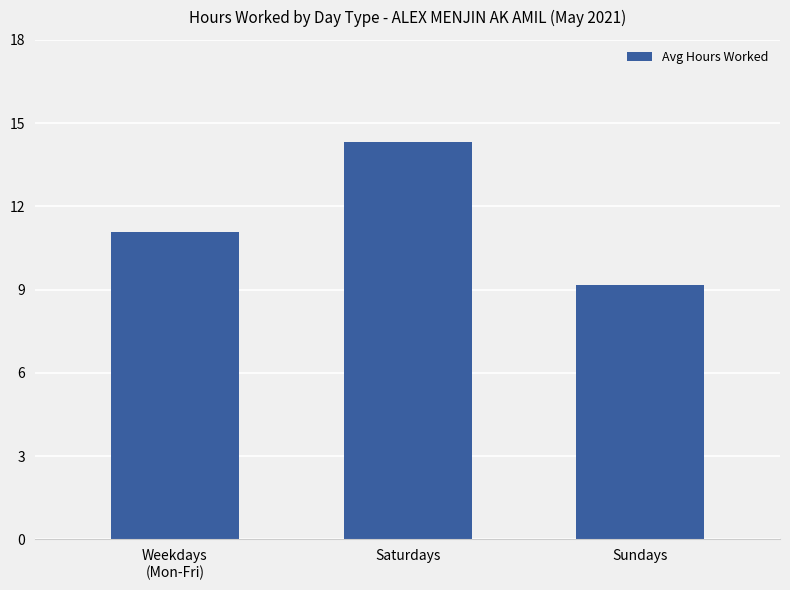

What position from the right is Sundays?

1